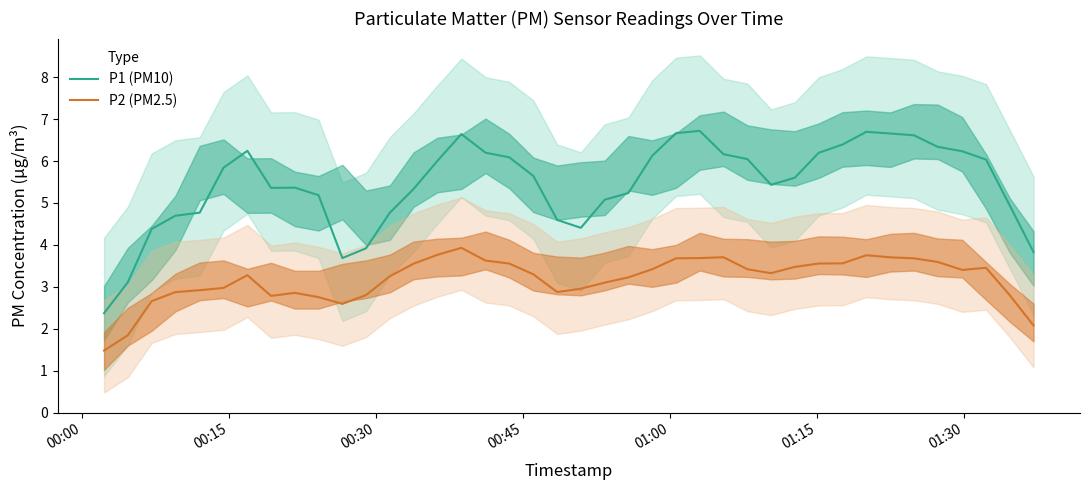

True or false: P1 (PM10) and P2 (PM2.5) intersect in this chart.

False